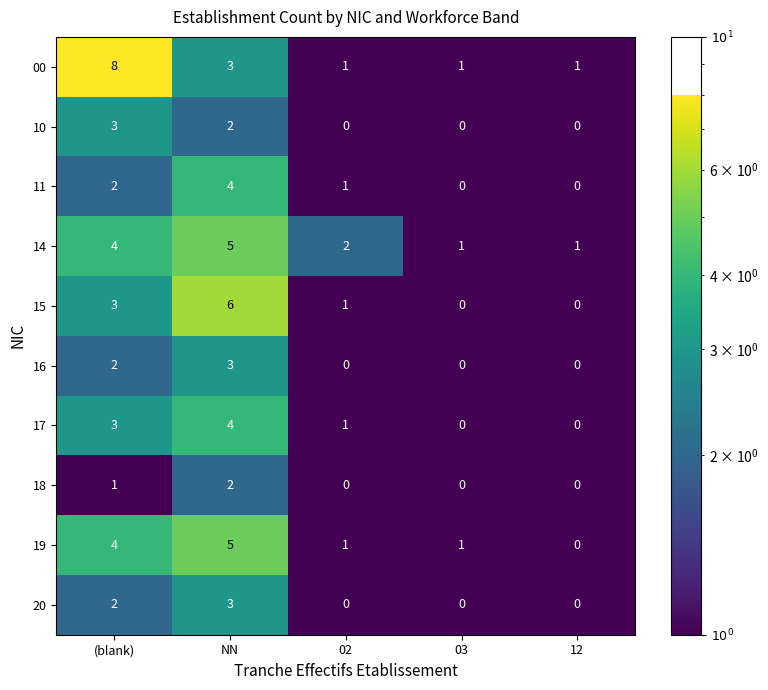

At which label is 11 closest to 2?

(blank)